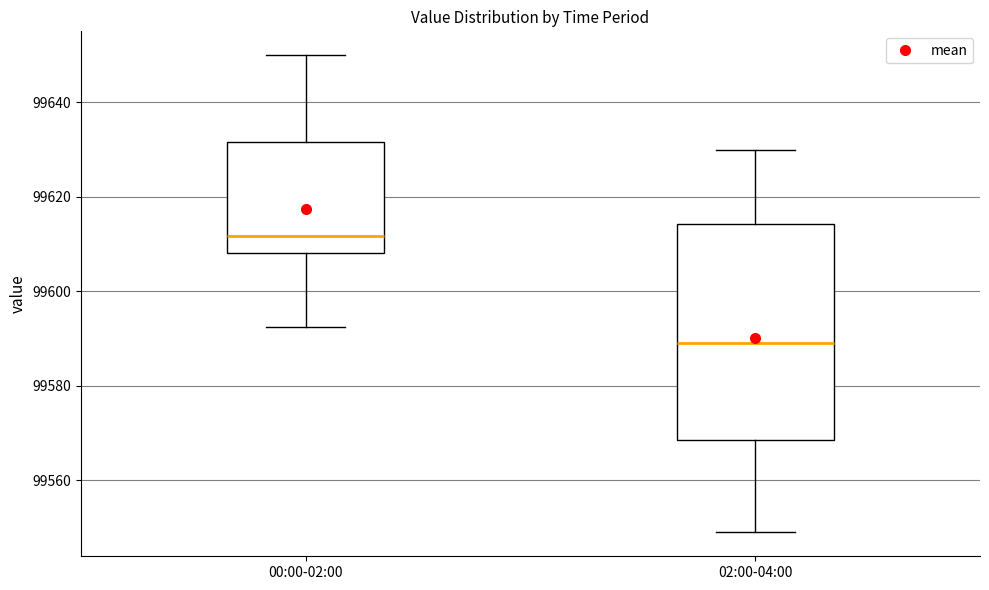

Where does the upper whisker of the box for 02:00-04:00 end on the y-axis? The values are not printed on the chart, so give them approximately, as read against the axis.

99630